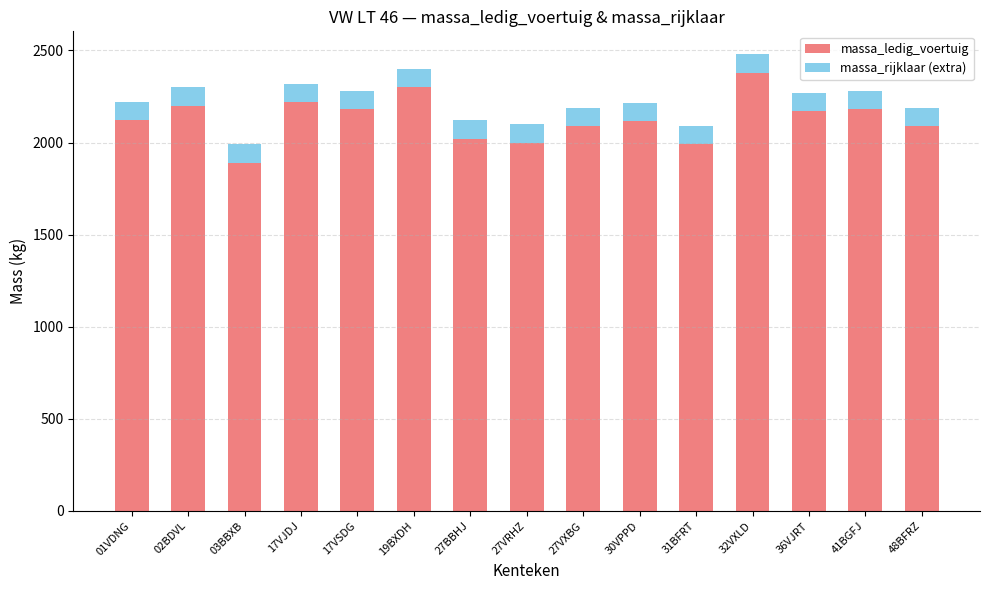

What is the total value across all series at 02BDVL?

2300